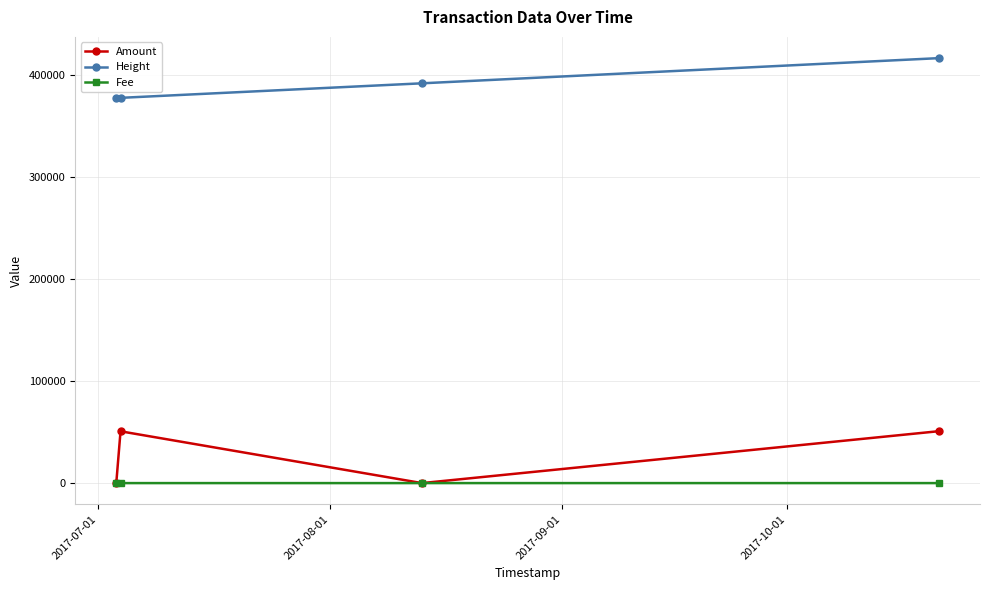

True or false: Fee and Height intersect in this chart.

False